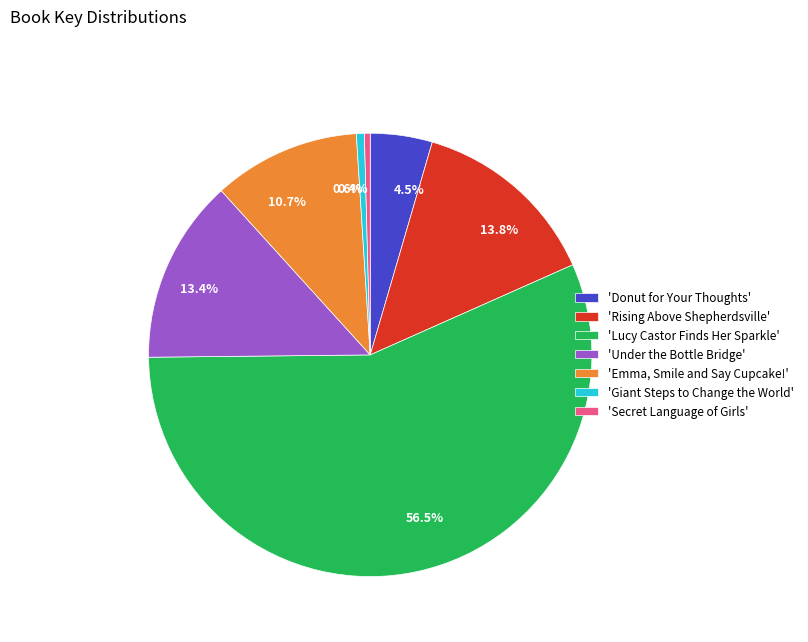

Rank the categories by value from lowest to highest.

'Secret Language of Girls', 'Giant Steps to Change the World', 'Donut for Your Thoughts', 'Emma, Smile and Say Cupcake!', 'Under the Bottle Bridge', 'Rising Above Shepherdsville', 'Lucy Castor Finds Her Sparkle'